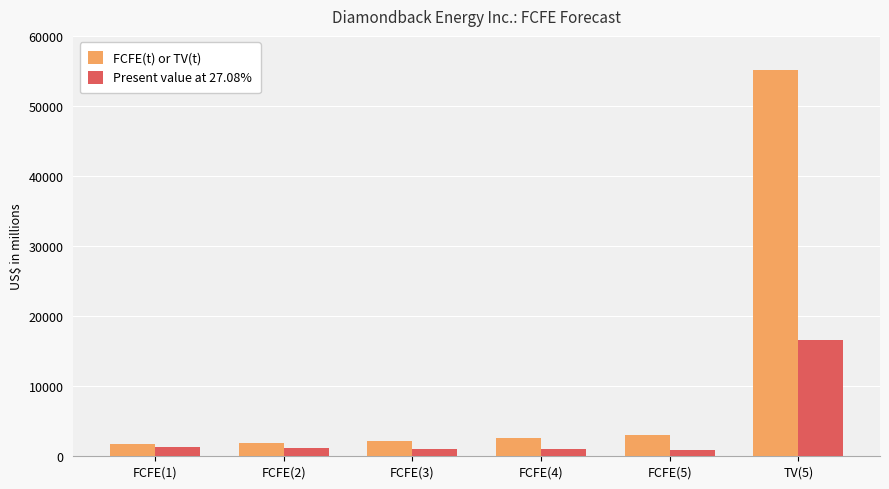

How many bars are there in total?

12